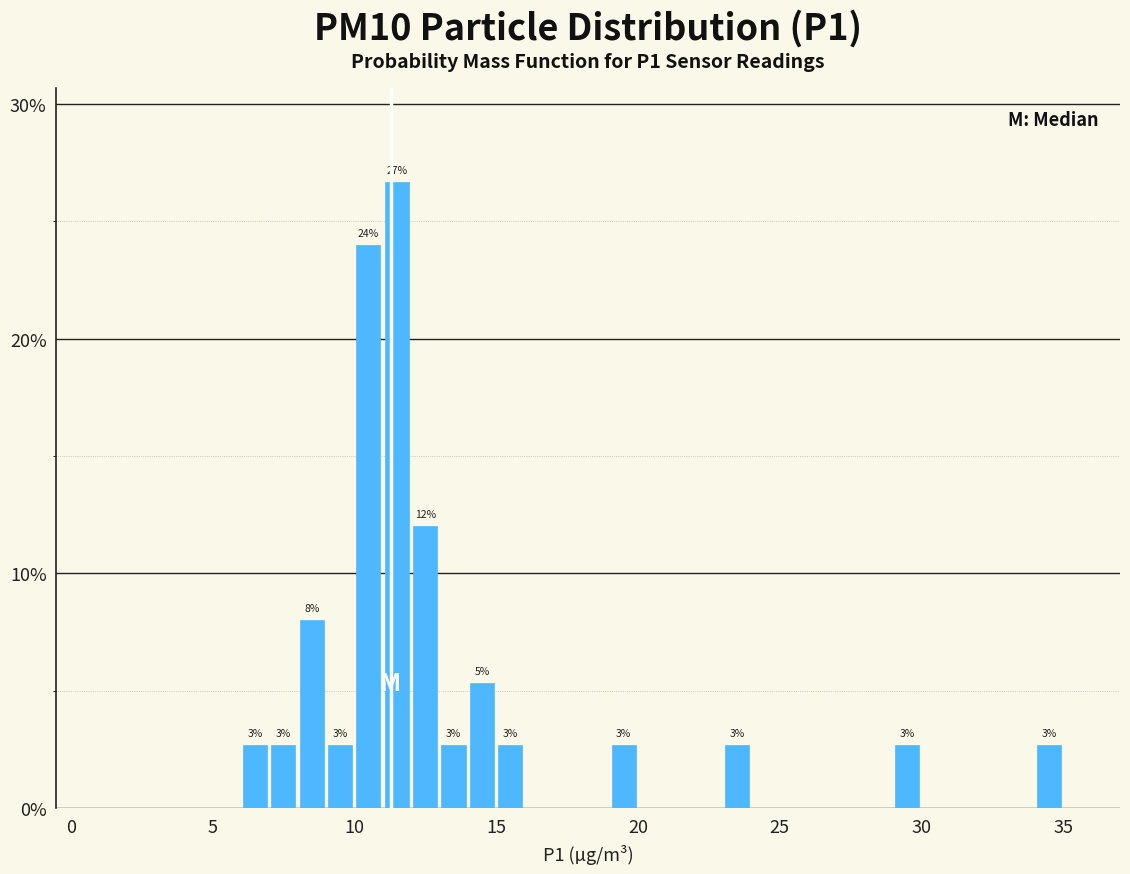

Read against the x-axis, roughly where is the centre of the tallest bar?

11.5